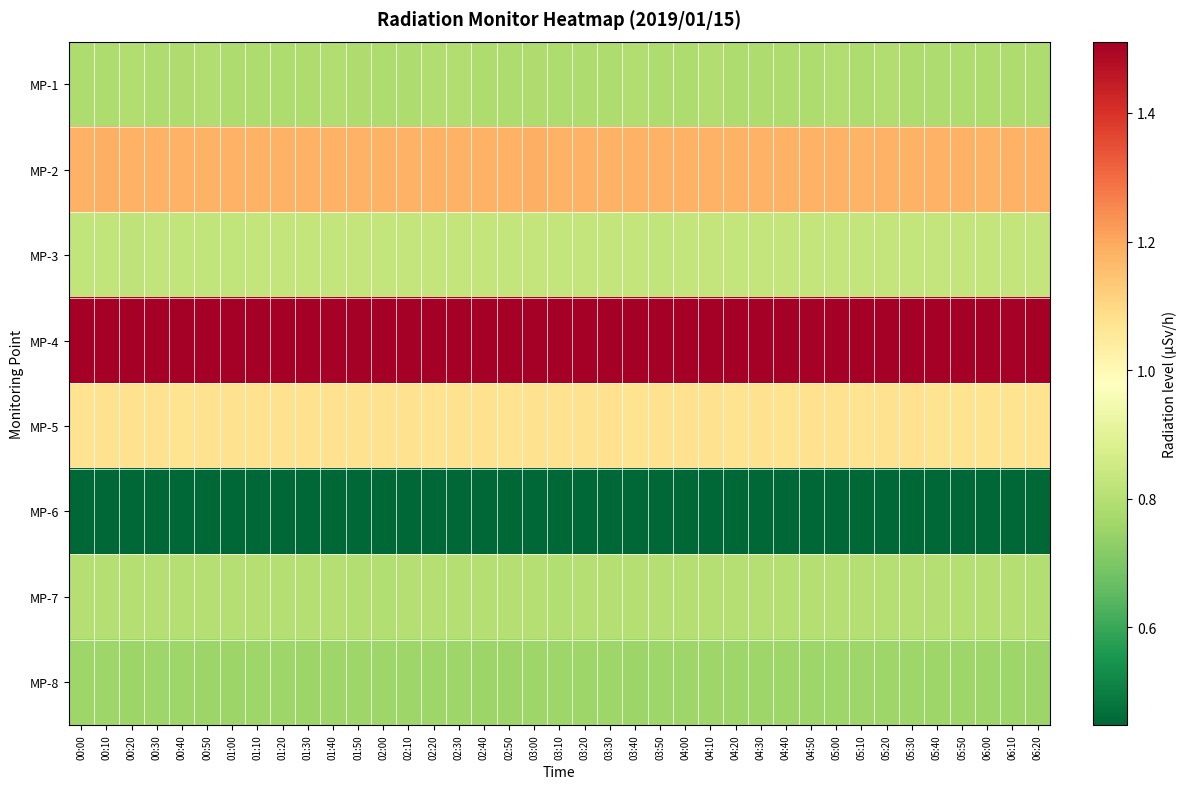

Which has a higher value, 04:30 or 05:00?

05:00